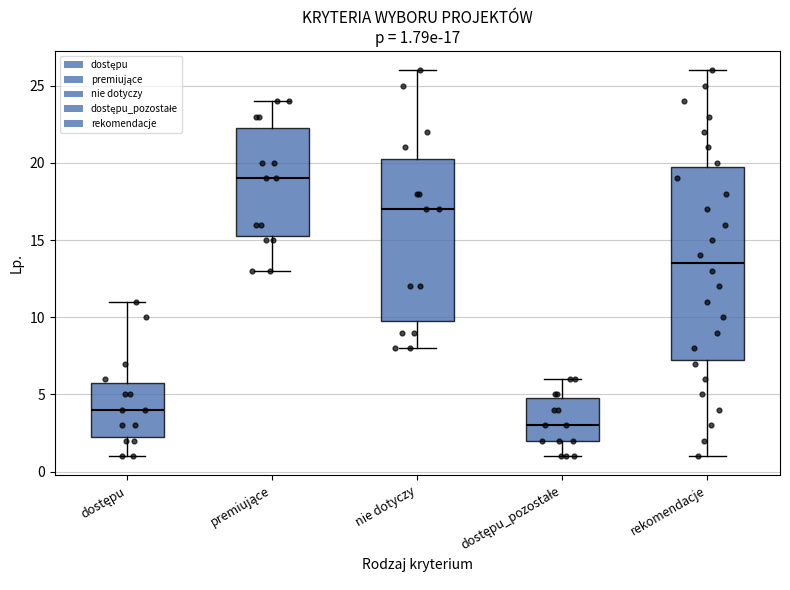

Which box is the tallest, from its lower edge to its upper edge?

rekomendacje